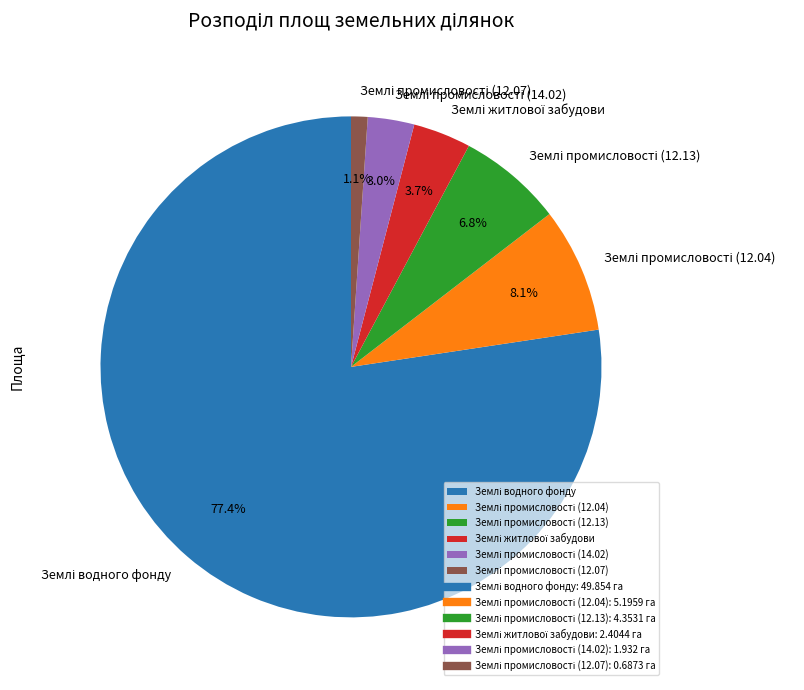

Does any single category account for the majority?

Yes